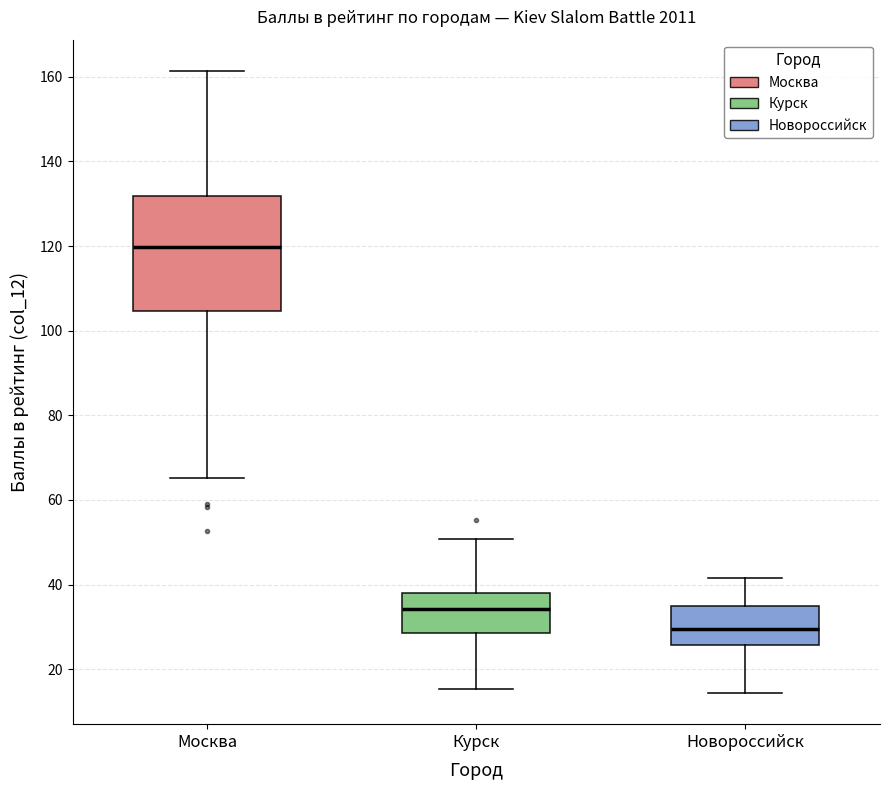

Reading left to right, read every box against the y-axis: the position of its median line, the range the box covers, and the ends of its whiskers. The values are not printed on the chart, so give them approximately, as read against the axis.

Москва: median 120, box 104 to 132, whiskers 66 to 162
Курск: median 34, box 28 to 38, whiskers 16 to 50
Новороссийск: median 30, box 26 to 34, whiskers 14 to 42